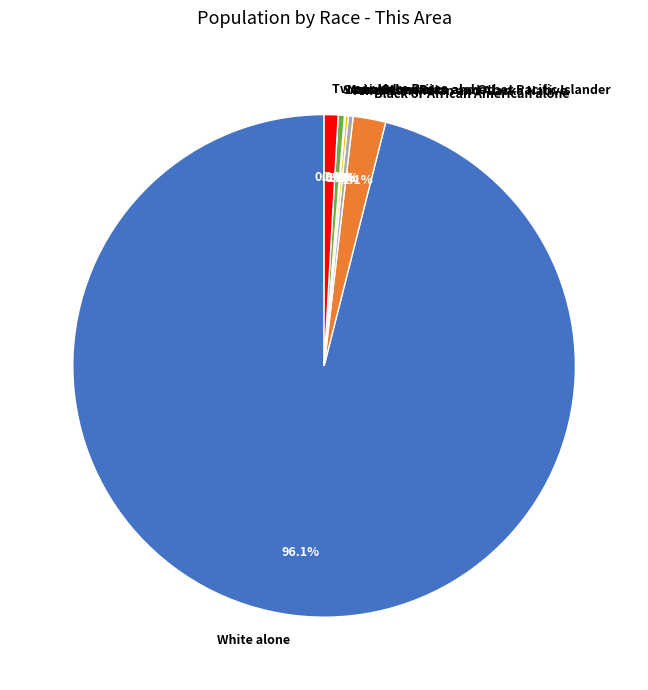

What portion of the pie excludes Black or African American alone?

97.9%